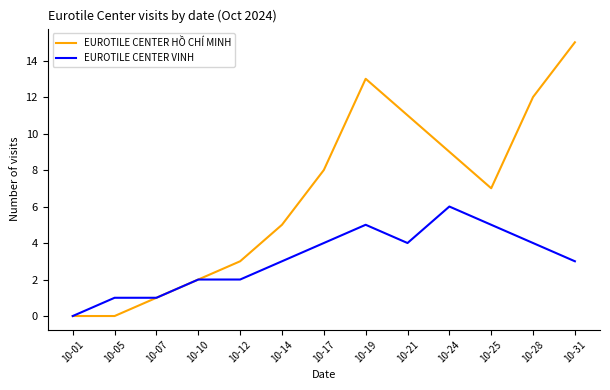

What is the highest value of the EUROTILE CENTER HỒ CHÍ MINH series?

15